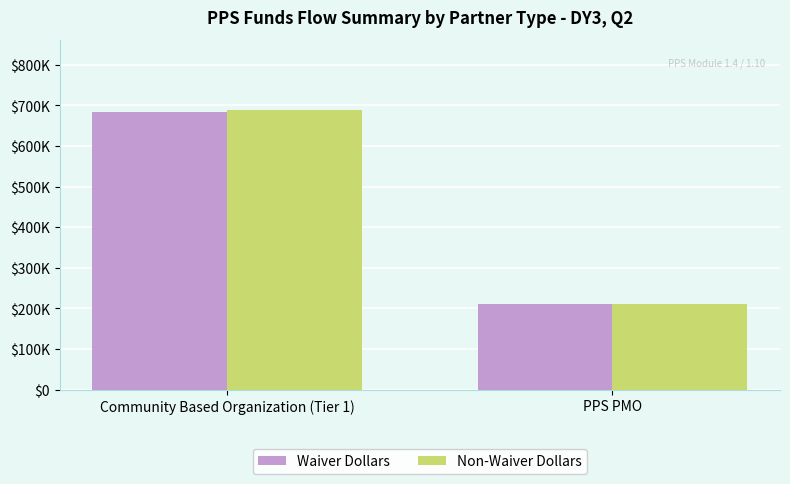

What is the sum of the Non-Waiver Dollars values at PPS PMO and Community Based Organization (Tier 1)?

900394.7